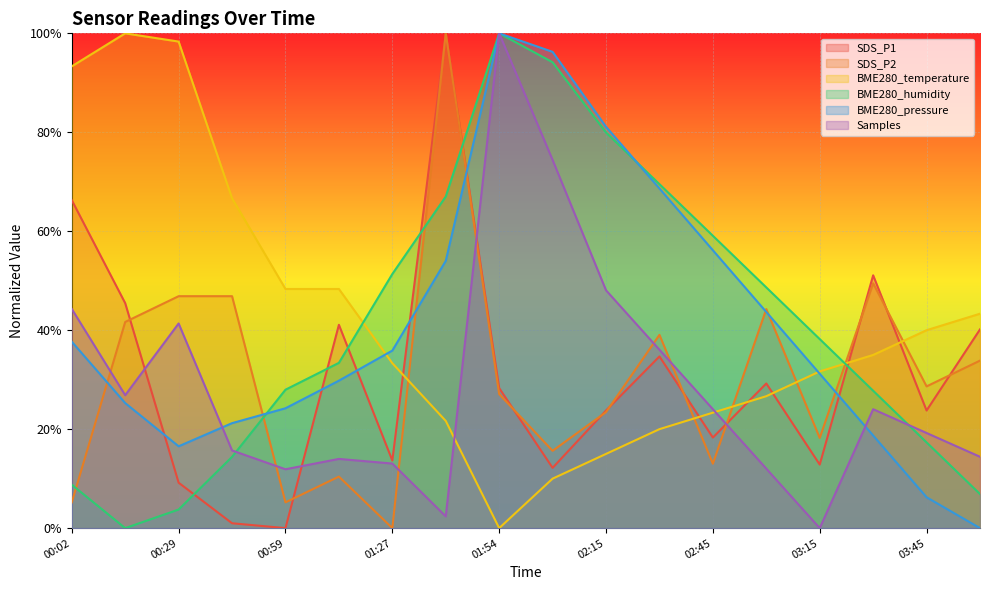

Read the BME280_humidity value at 02:01.

94.2